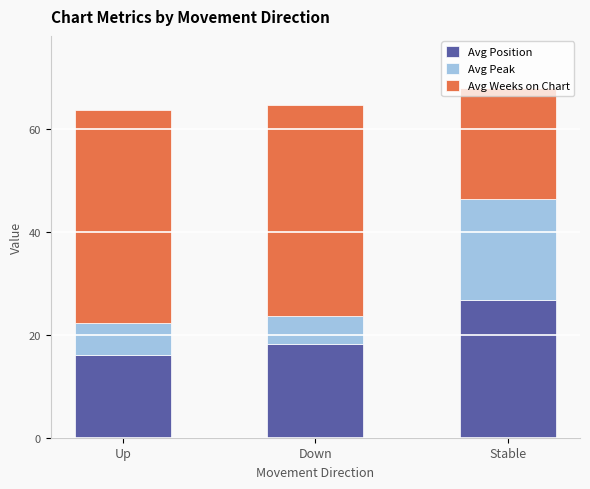

How many series are shown in this chart?

3